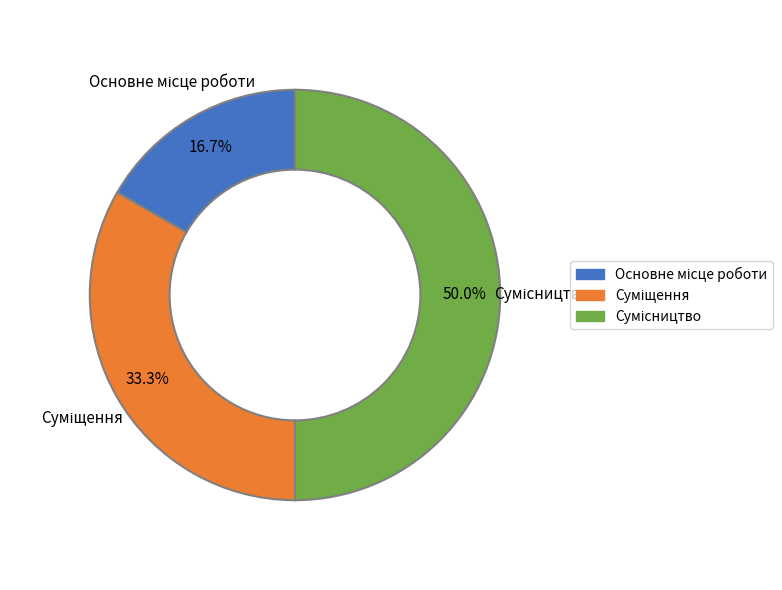

Is Основне місце роботи the majority of the pie?

No